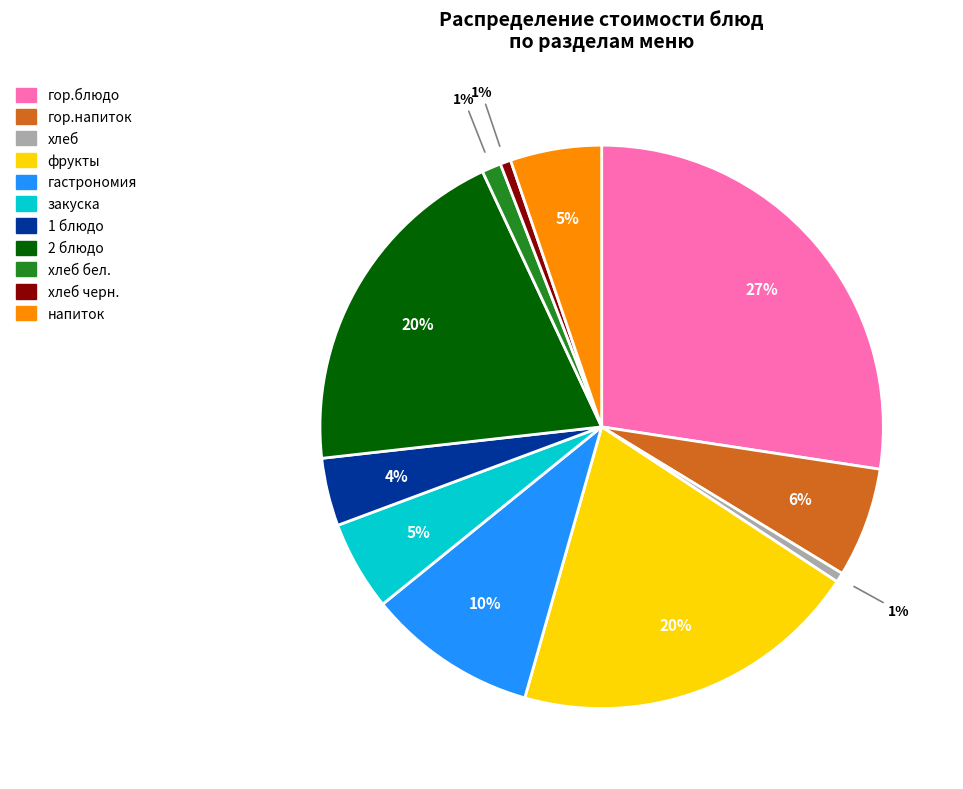

Does any single category account for the majority?

No